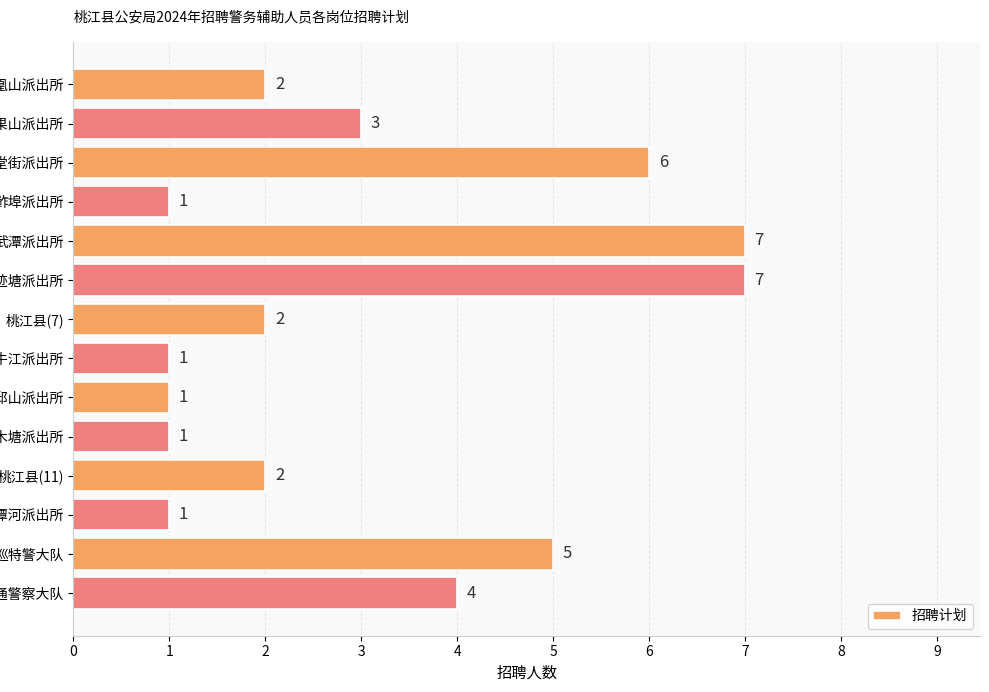

What is the maximum value shown in the chart?

7